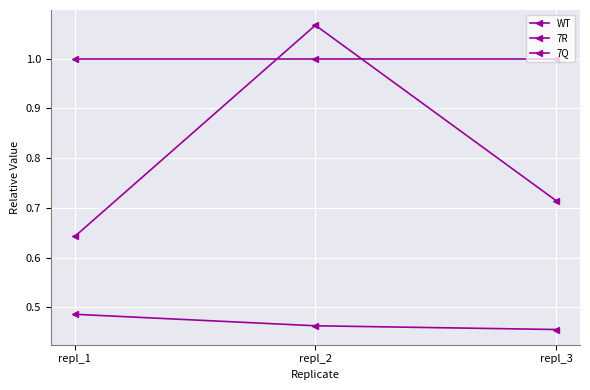

Is this an area chart (filled region under the line)?

No